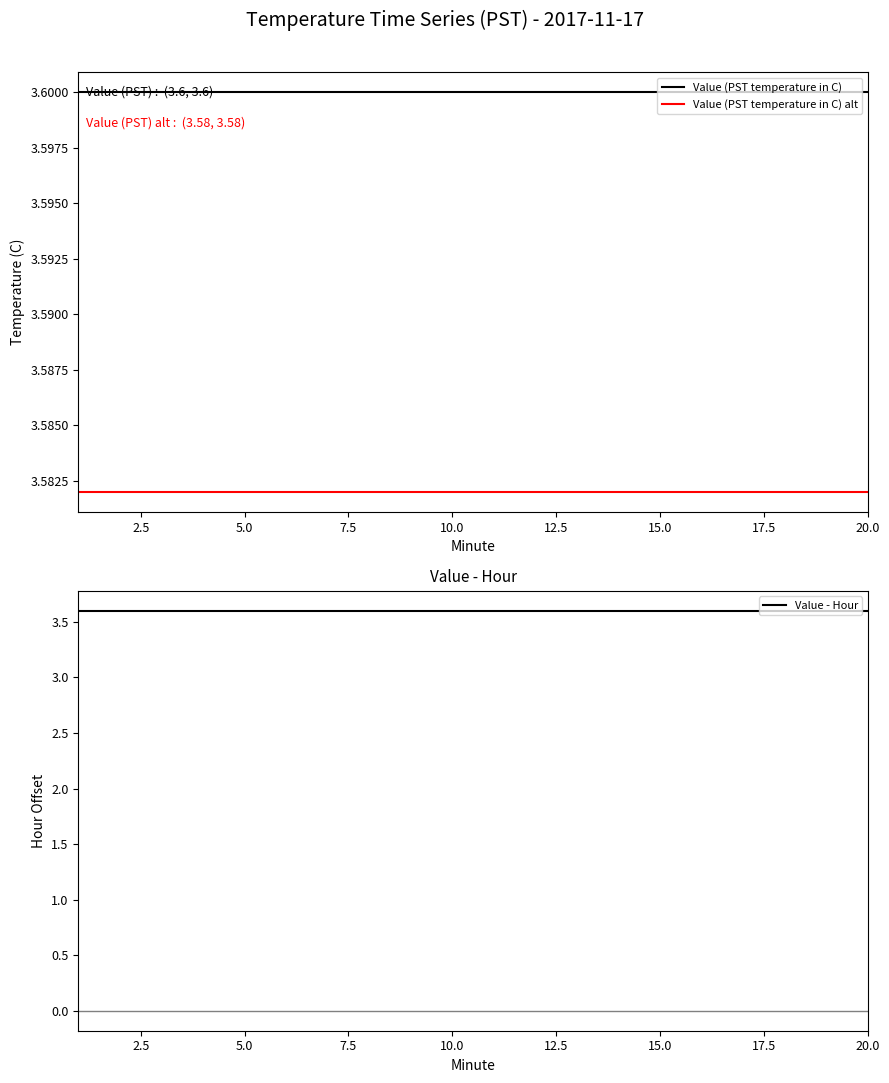

The Value (PST temperature in C) series shows 5.0 at 15.0. True or false?

False